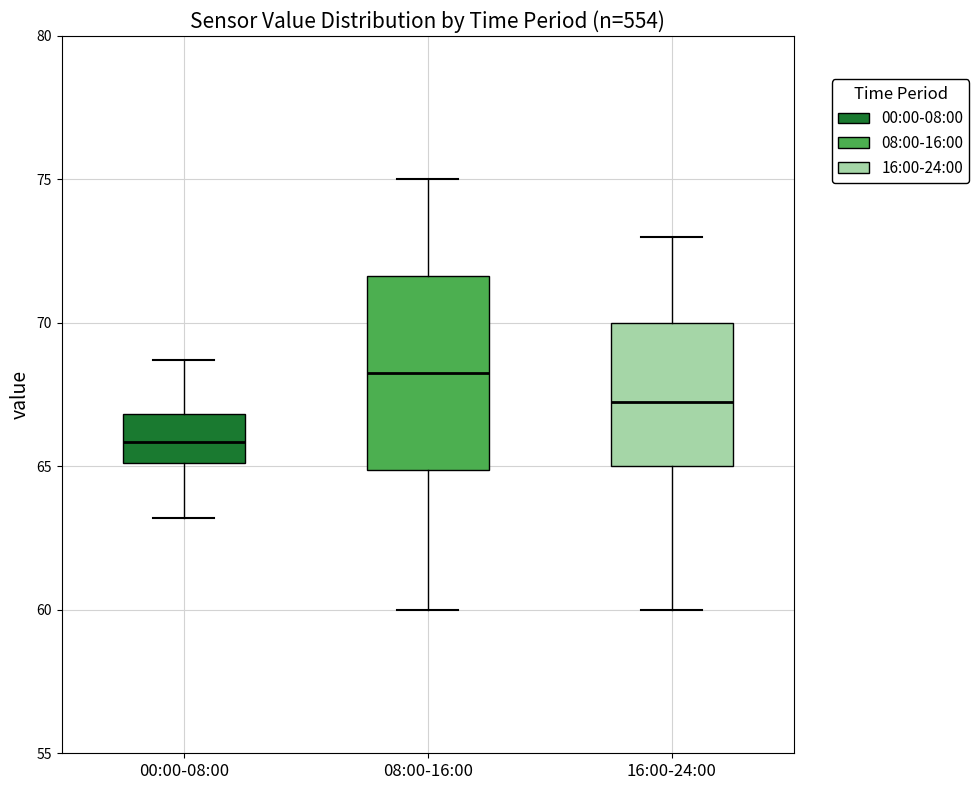

Reading left to right, transcribe this box plot: for each box, give where its median line is, the range the box spans, and where its two whiskers end, as read against the y-axis. The values are not printed on the chart, so give them approximately, as read against the axis.

00:00-08:00: median 66.0, box 65.0 to 67.0, whiskers 63.0 to 68.5
08:00-16:00: median 68.5, box 65.0 to 71.5, whiskers 60.0 to 75.0
16:00-24:00: median 67.5, box 65.0 to 70.0, whiskers 60.0 to 73.0